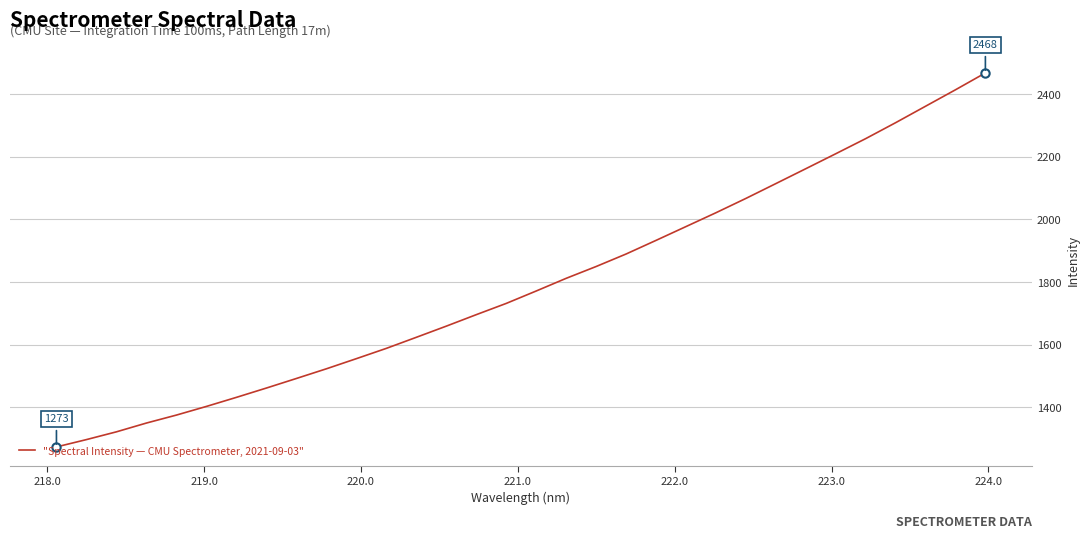

What is the greatest value displayed?

2468.2